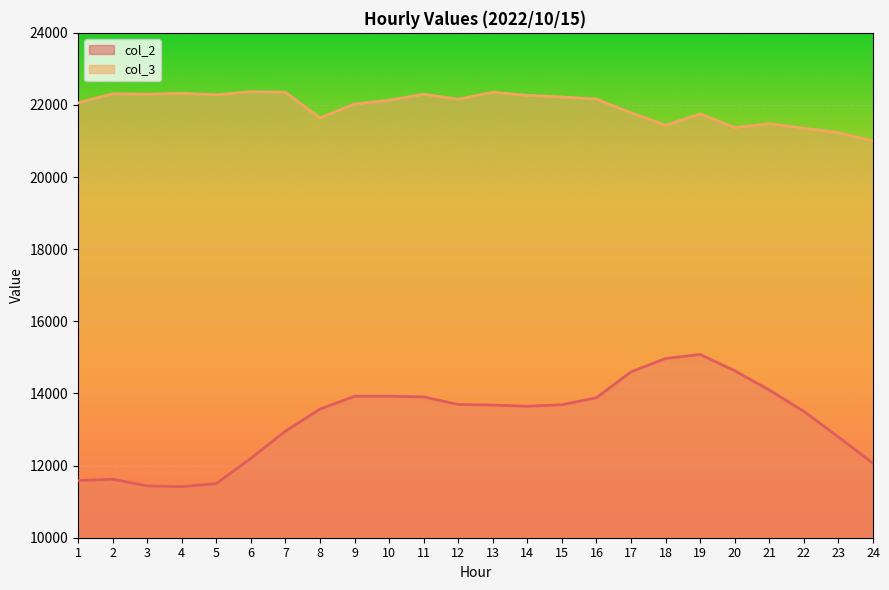

Rank the series by their maximum value, from lowest to highest.

col_2, col_3